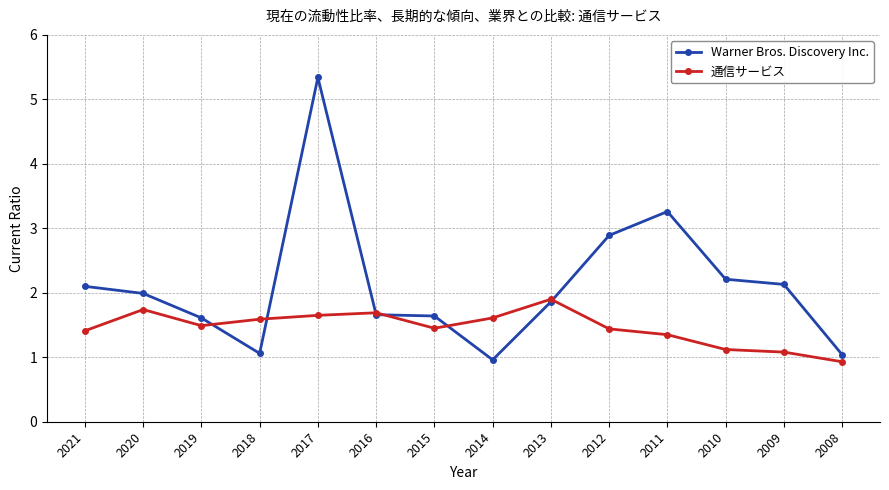

List the series in order of their peak value, highest first.

Warner Bros. Discovery Inc., 通信サービス